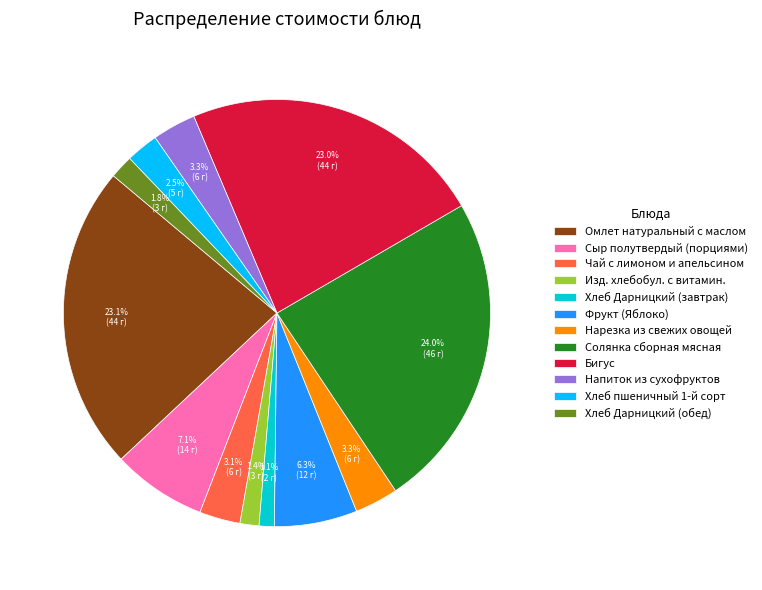

Does Нарезка из свежих овощей represent more than half of the total?

No